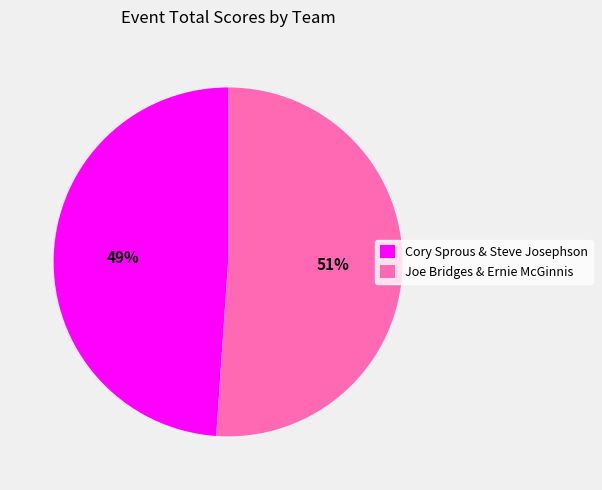

Rank the categories by value from highest to lowest.

Joe Bridges & Ernie McGinnis, Cory Sprous & Steve Josephson